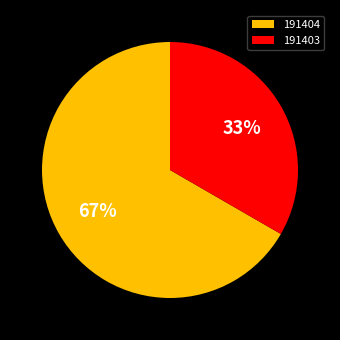

What percentage is the 191404 slice, to the nearest percent?

67%